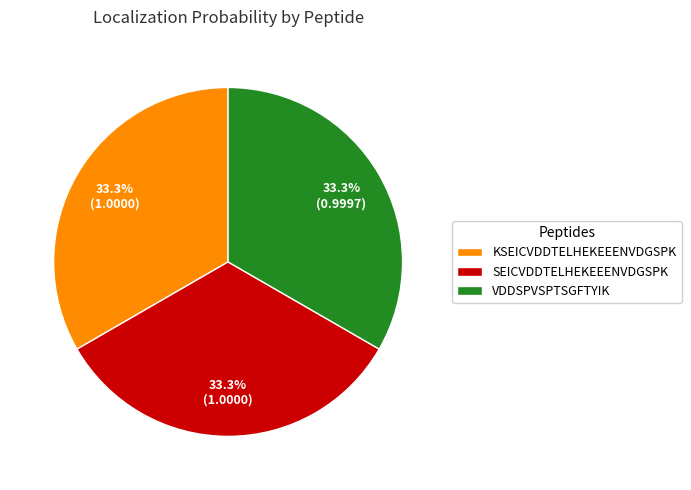

Is there a majority slice in this chart?

No